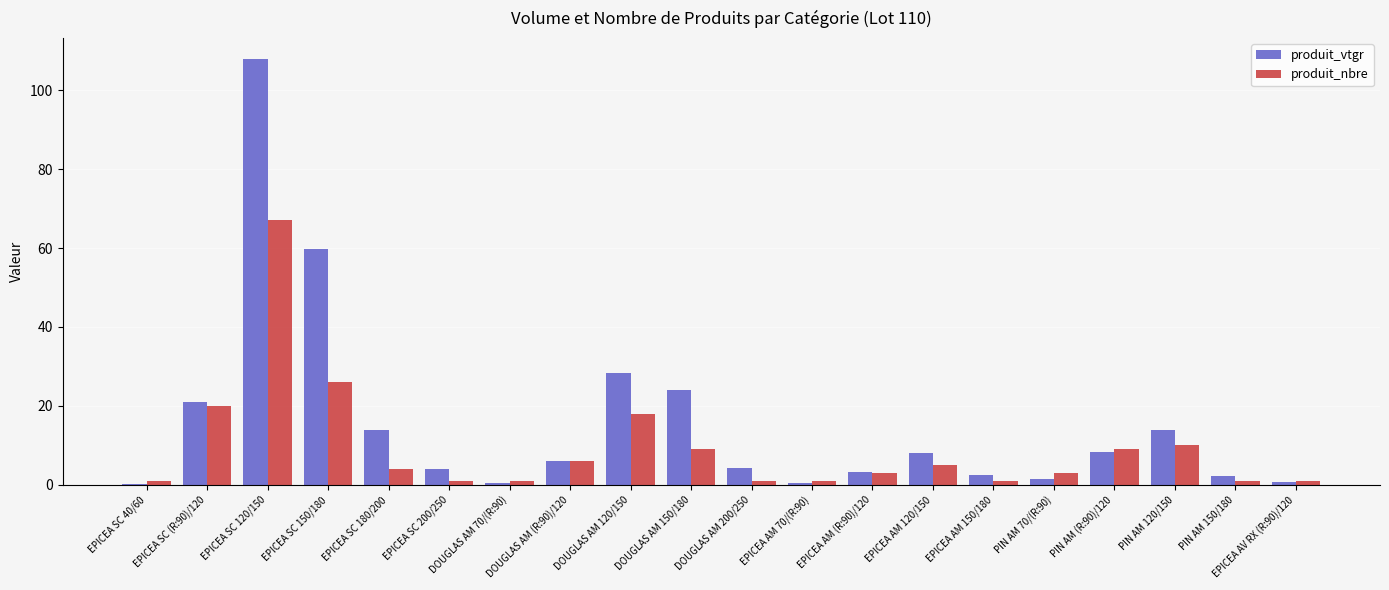

The value of produit_vtgr at EPICEA SC 180/200 is 3.9. True or false?

False